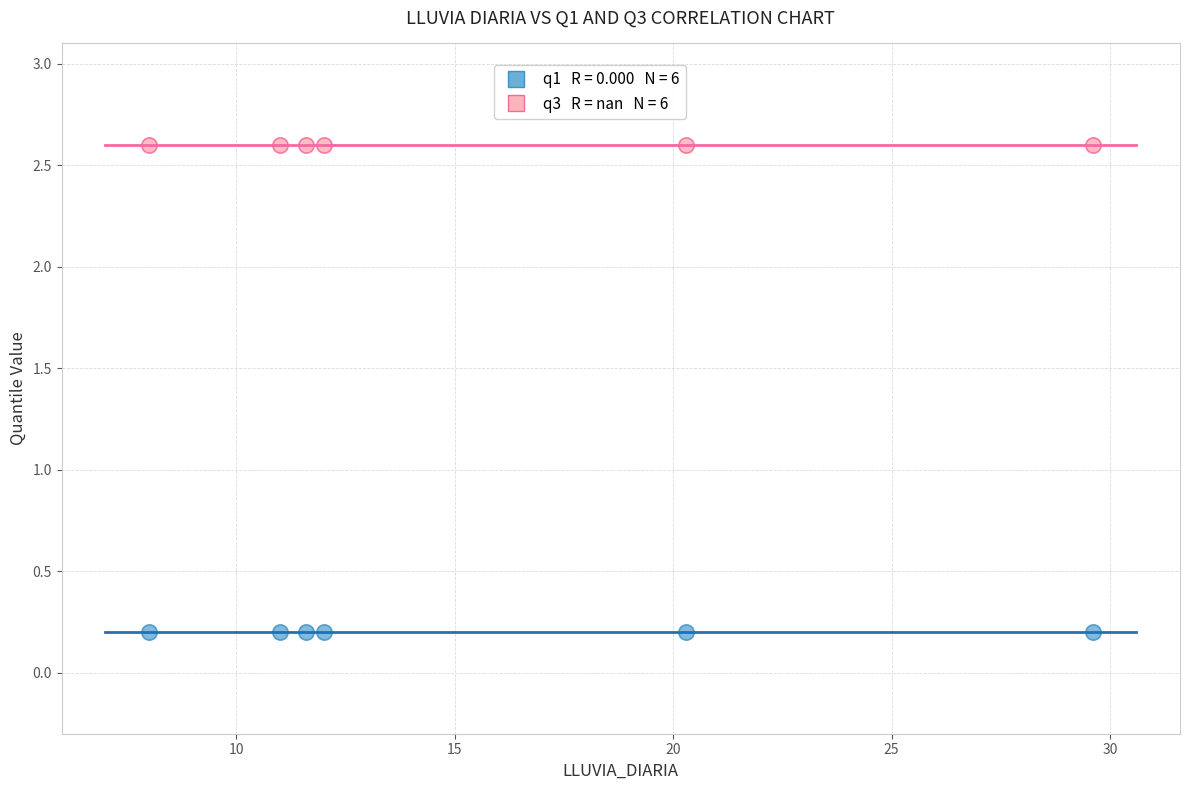

Across all data points, what is the average Y value?

1.4